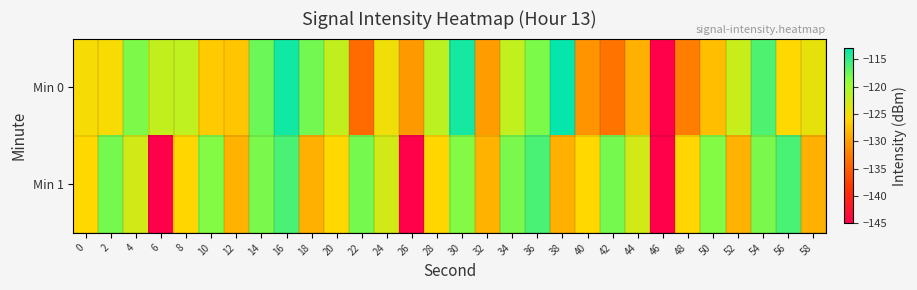

Reading right to left, what are all the values shown in this chart?

Min 0: 58=-124.3	56=-125.8	54=-116.3	52=-122.3	50=-127.6	48=-132.4	46=-144.8	44=-128.7	42=-133.1	40=-130.6	38=-113.3	36=-118.2	34=-122.0	32=-130.0	30=-113.9	28=-121.6	26=-130.4	24=-124.8	22=-133.9	20=-122.0	18=-117.8	16=-113.8	14=-117.5	12=-127.2	10=-126.7	8=-121.9	6=-122.0	4=-118.3	2=-125.3	0=-125.3
Min 1: 58=-128.7	56=-116.1	54=-118.2	52=-128.6	50=-118.5	48=-126.0	46=-144.9	44=-123.0	42=-118.0	40=-125.8	38=-128.7	36=-116.1	34=-118.2	32=-128.6	30=-118.5	28=-126.0	26=-144.9	24=-123.0	22=-118.0	20=-125.8	18=-128.7	16=-116.1	14=-118.2	12=-128.6	10=-118.5	8=-126.0	6=-144.9	4=-123.0	2=-118.0	0=-125.8